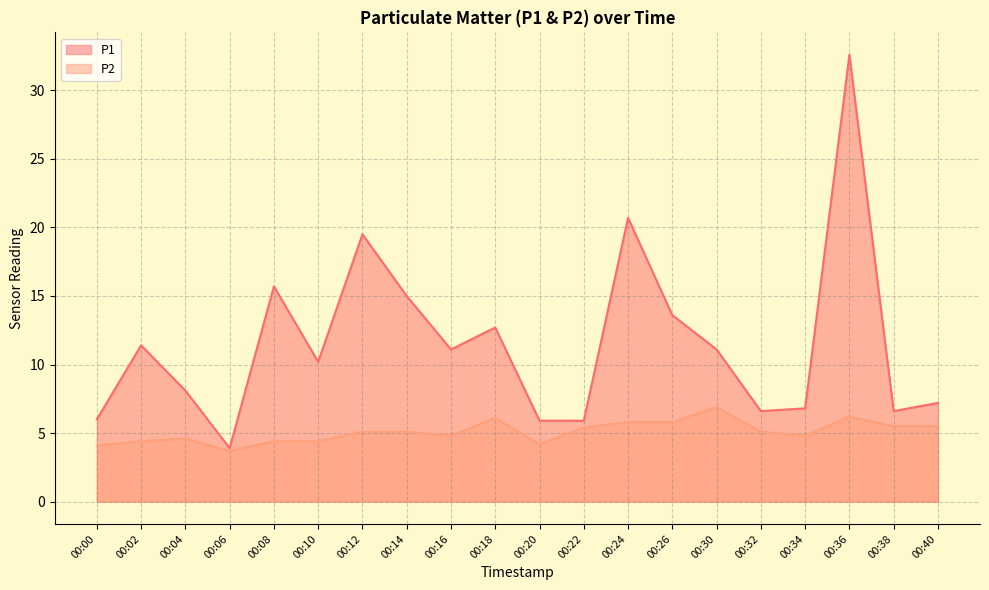

How many interior local valleys does the P2 series have?

4